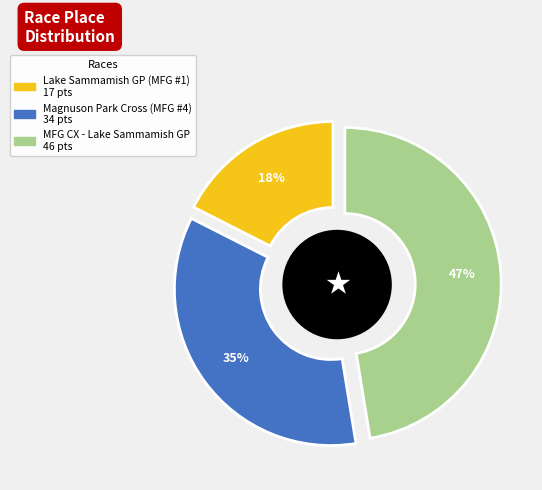

Combined, do MFG CX - Lake Sammamish GP and Lake Sammamish GP (MFG #1) account for over 50%?

Yes